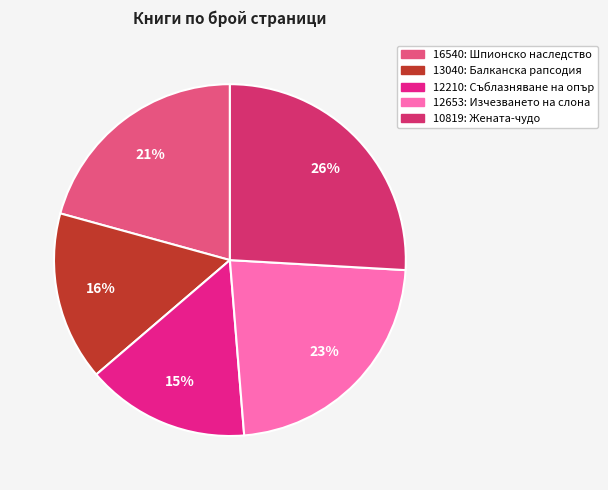

Is there a majority slice in this chart?

No